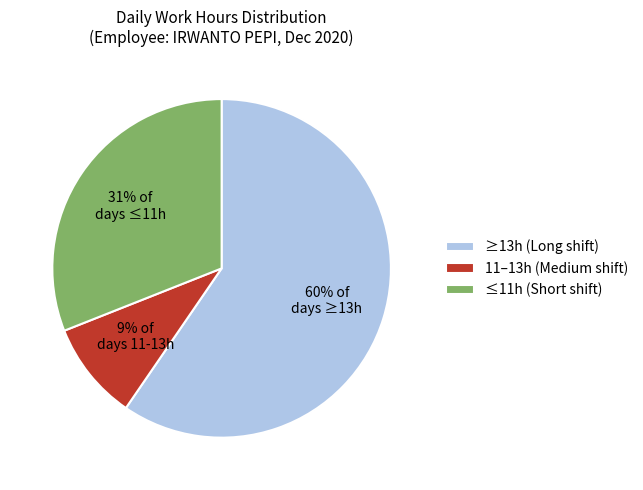

To the nearest percent, what portion does 31% of days ≤11h represent?

31%